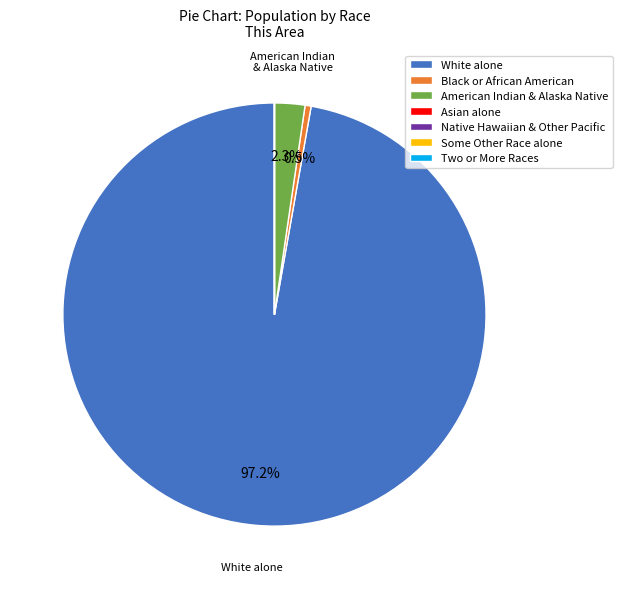

Does any single category account for the majority?

Yes